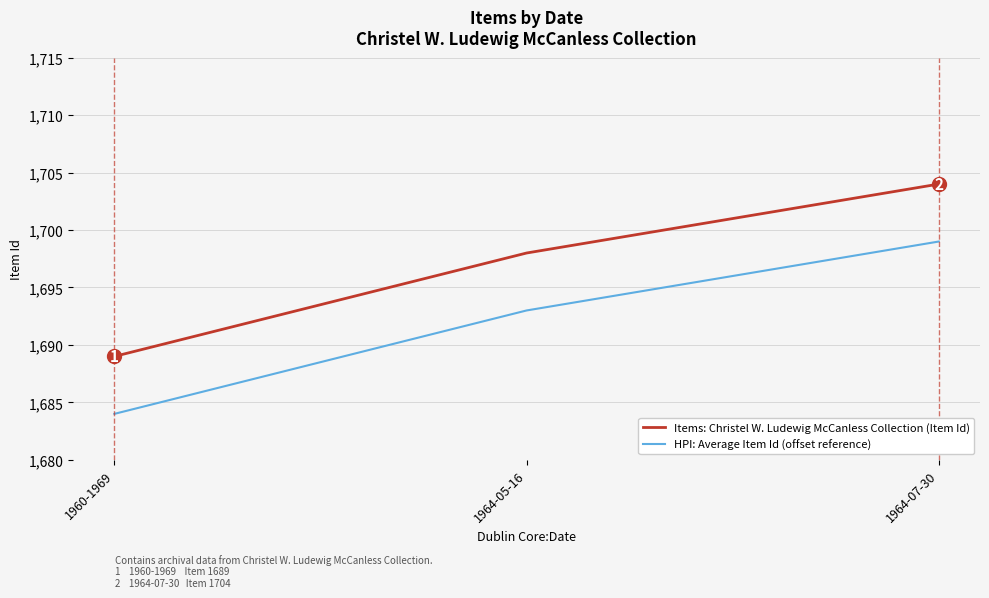

Is it true that Items: Christel W. Ludewig McCanless Collection (Item Id) equals 820 at 1964-05-16?

False